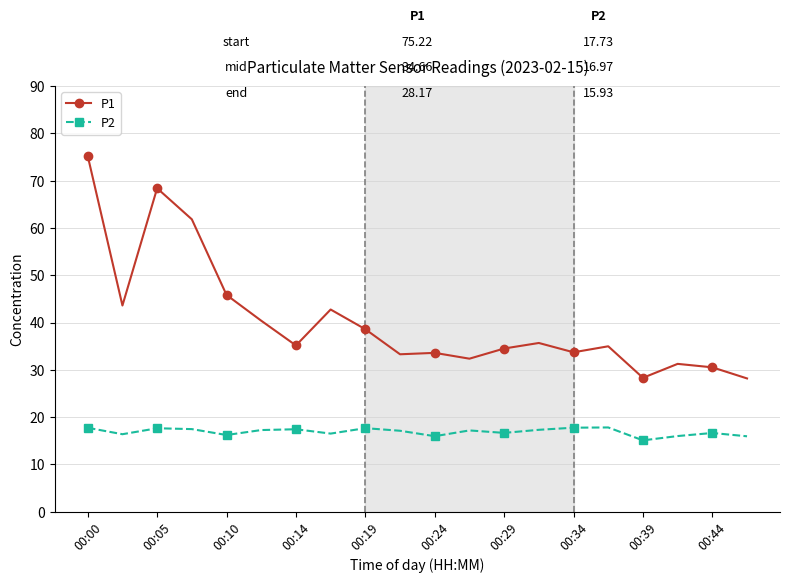

What is the difference between the second highest and minimum values in the P2 series?

2.7